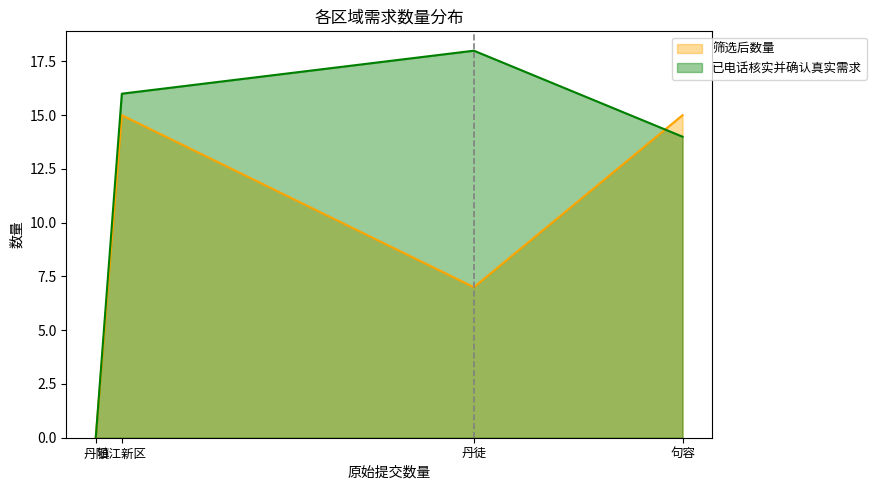

Between 丹阳 and 镇江新区, which is larger?

镇江新区